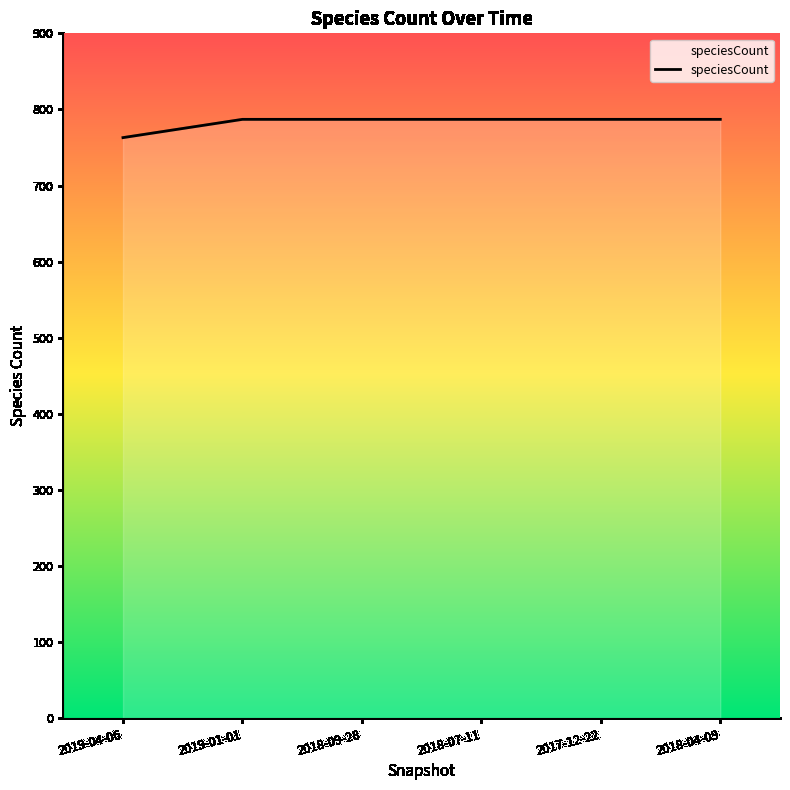

What is the difference between the maximum and minimum values?

24